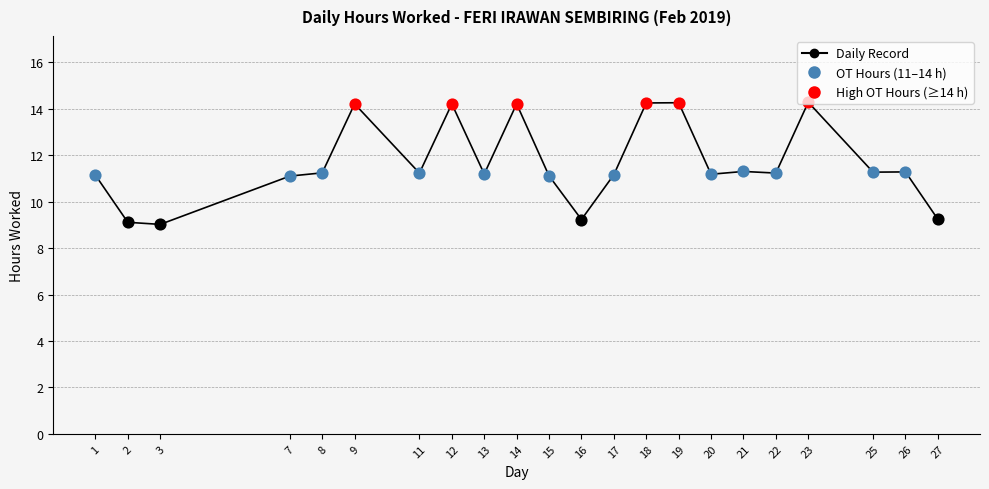

What is the ratio of the value at 16 to the value at 15?

0.8